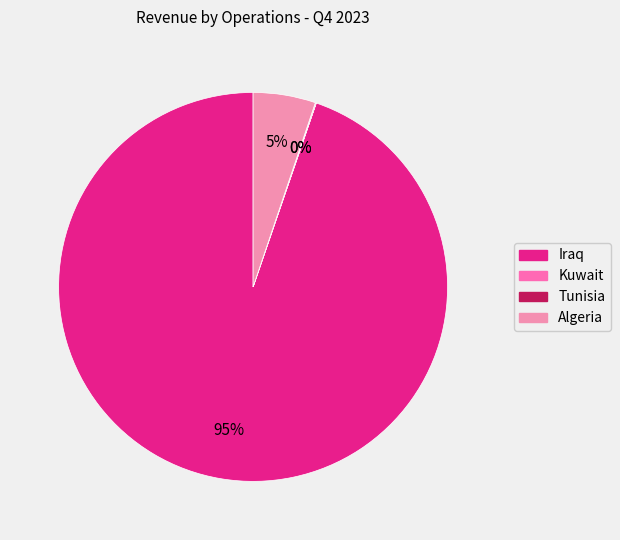

The Kuwait slice represents 0% of the pie. True or false?

True